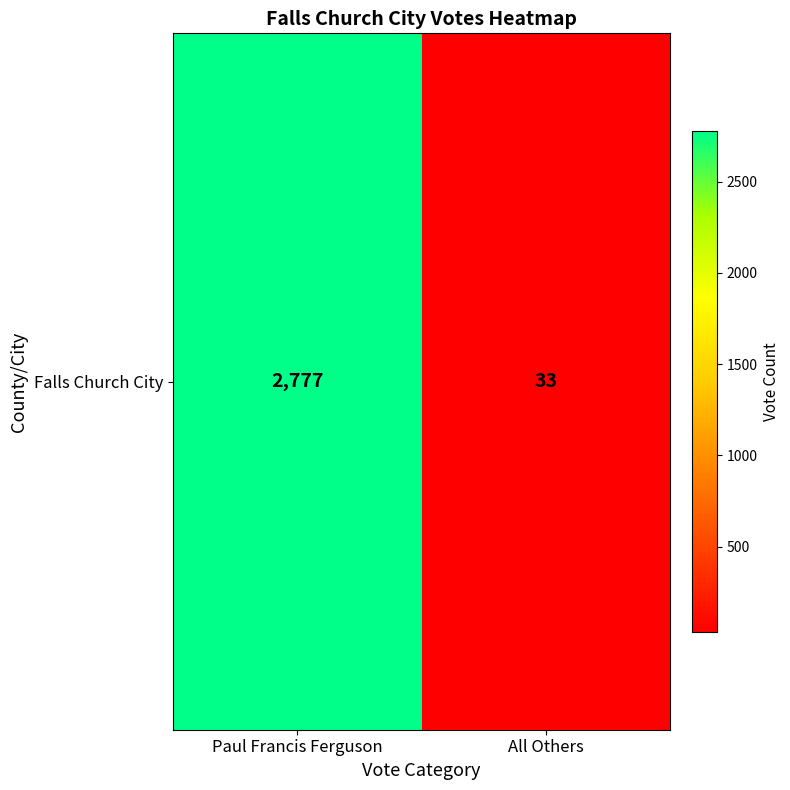

Count the values in the range 33 to 2777.

2